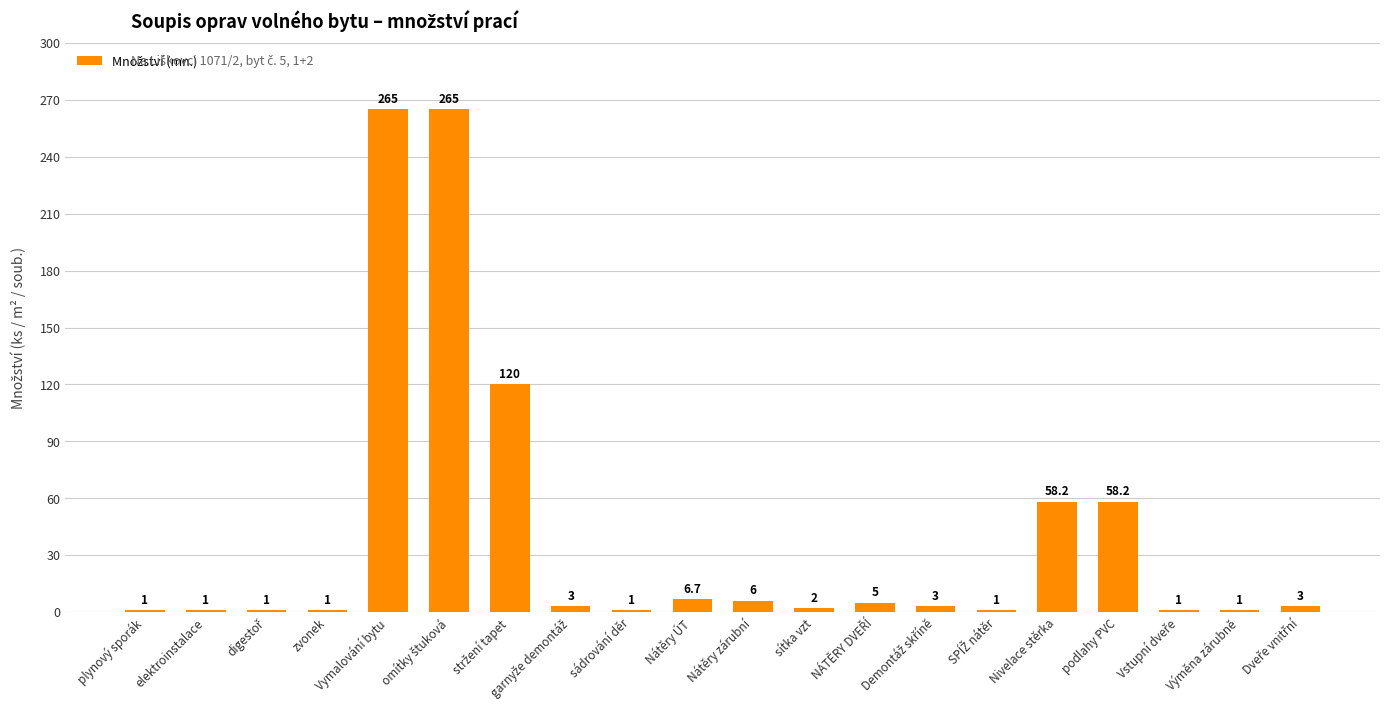

What is the smallest value displayed?

1.0